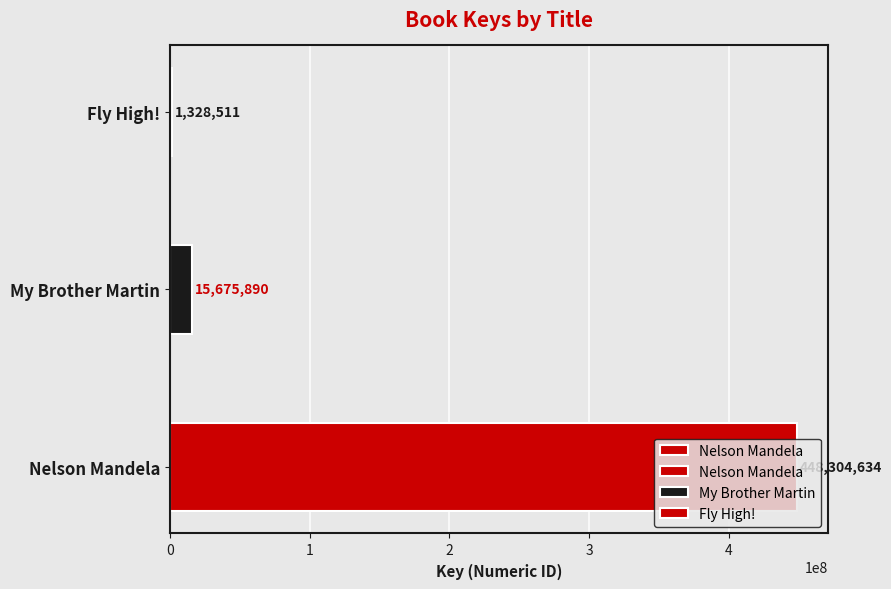

At which category does the chart reach its peak across all series?

Nelson Mandela